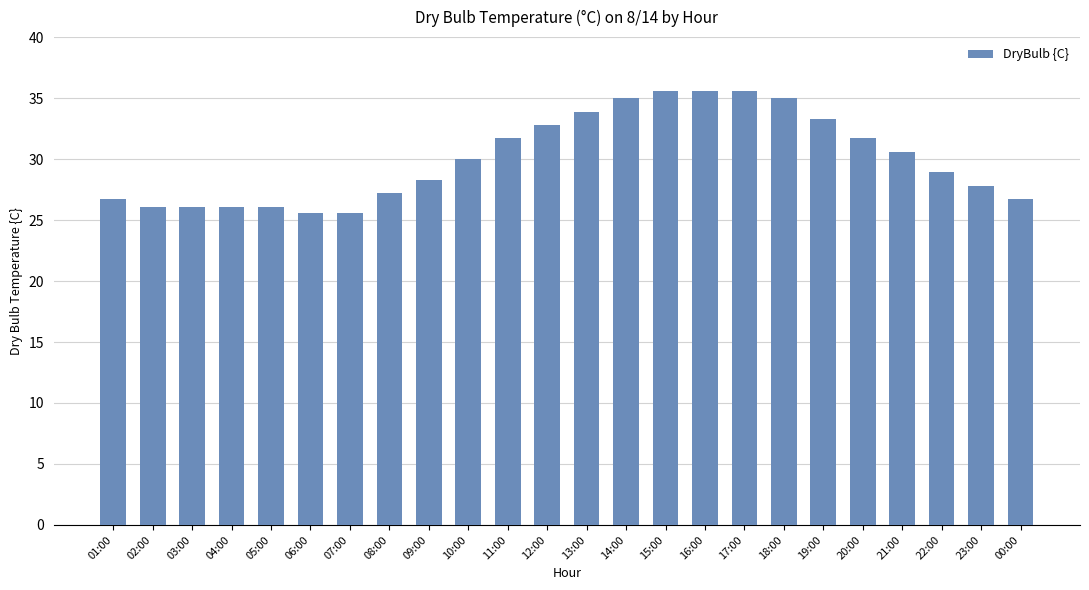

Are the bars horizontal?

No